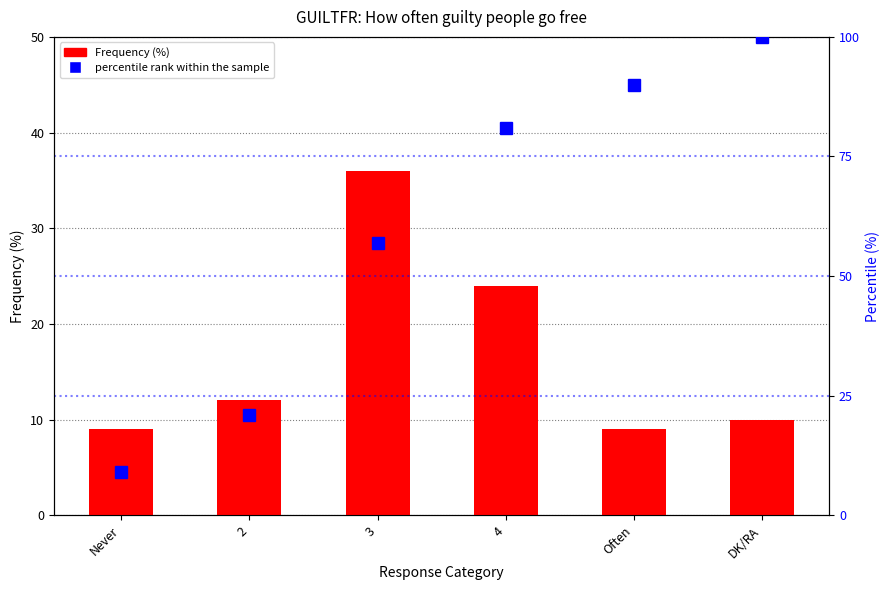

Does the chart contain stacked bars?

No